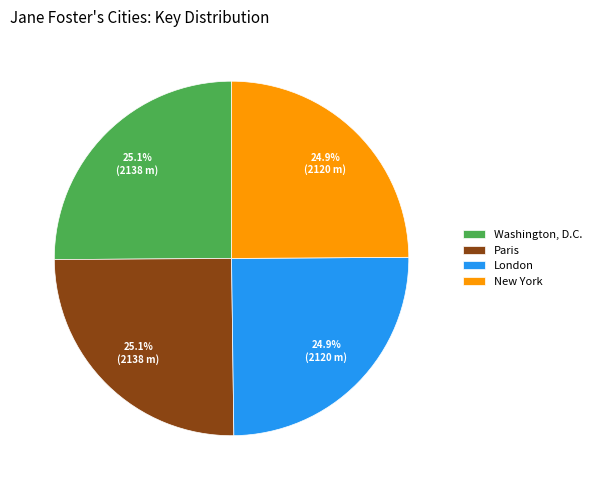

What is the ratio of the value at Paris to the value at New York?

1.0